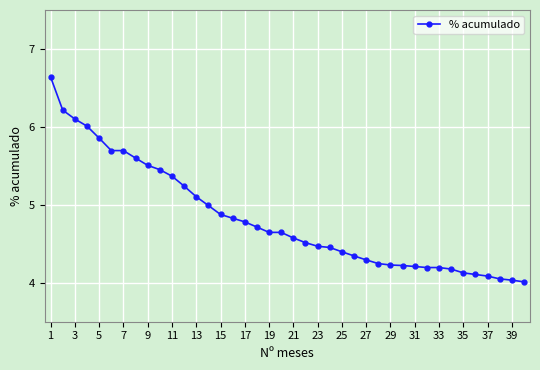

What is the average value?

4.8